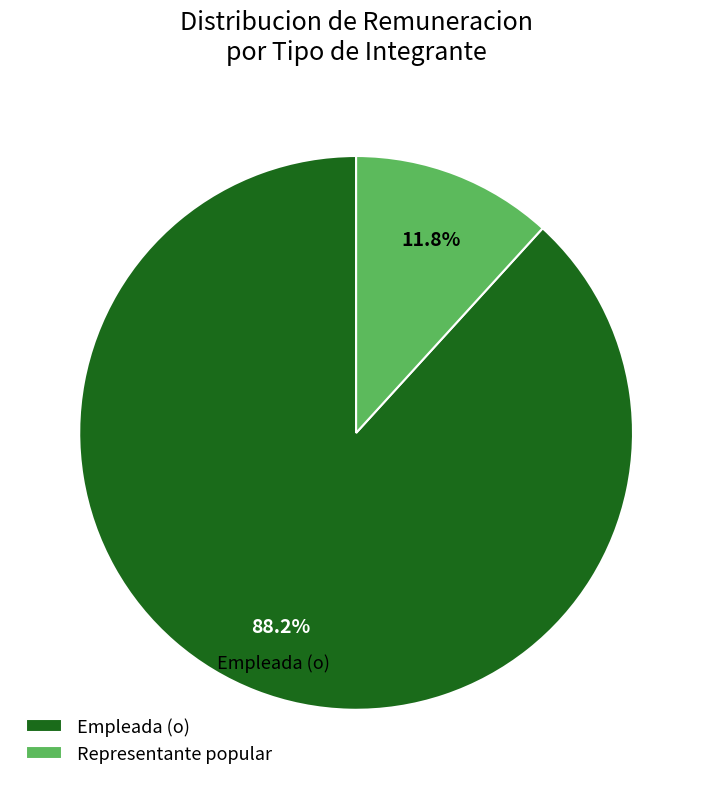

Does any single category account for the majority?

Yes